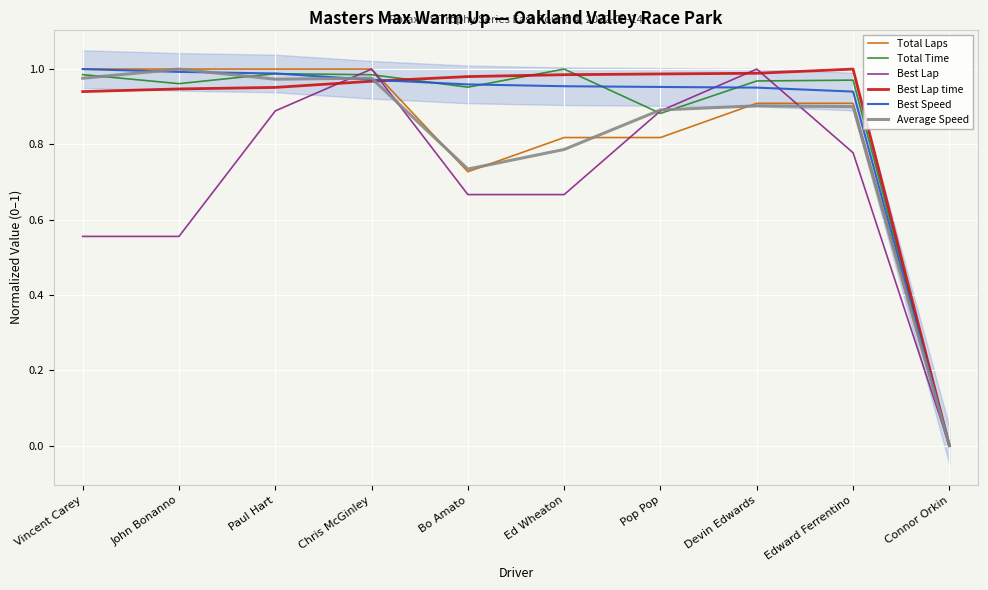

Reading left to right, extract all data points from this chart.

Total Laps: 1.0	1.0	1.0	1.0	0.7	0.8	0.8	0.9	0.9	0.0
Total Time: 1.0	1.0	1.0	1.0	1.0	1.0	0.9	1.0	1.0	0.0
Best Lap: 0.6	0.6	0.9	1.0	0.7	0.7	0.9	1.0	0.8	0.0
Best Lap time: 0.9	0.9	1.0	1.0	1.0	1.0	1.0	1.0	1.0	0.0
Best Speed: 1.0	1.0	1.0	1.0	1.0	1.0	1.0	1.0	0.9	0.0
Average Speed: 1.0	1.0	1.0	1.0	0.7	0.8	0.9	0.9	0.9	0.0